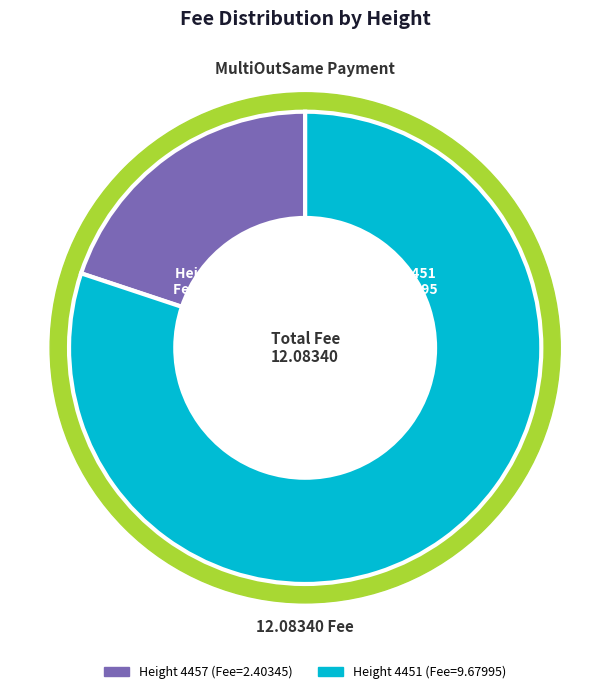

Approximately how many times larger is the value at 4457 compared to 4451?

0.2